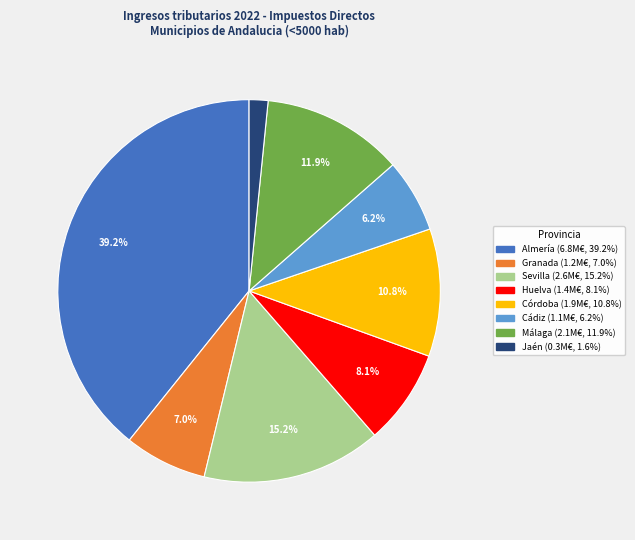

Does any single category account for the majority?

No